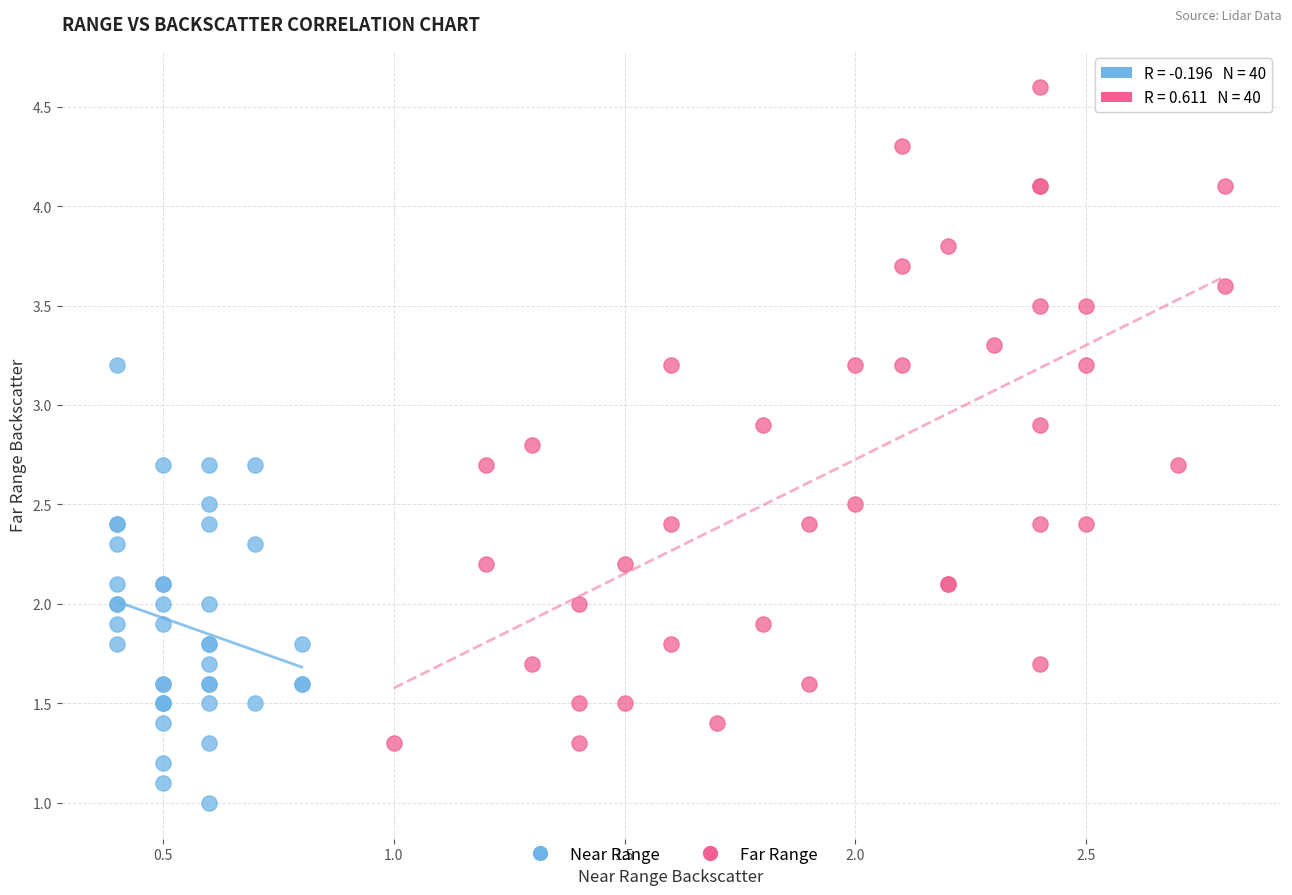

Which series has the widest spread of Y values?

Far Range